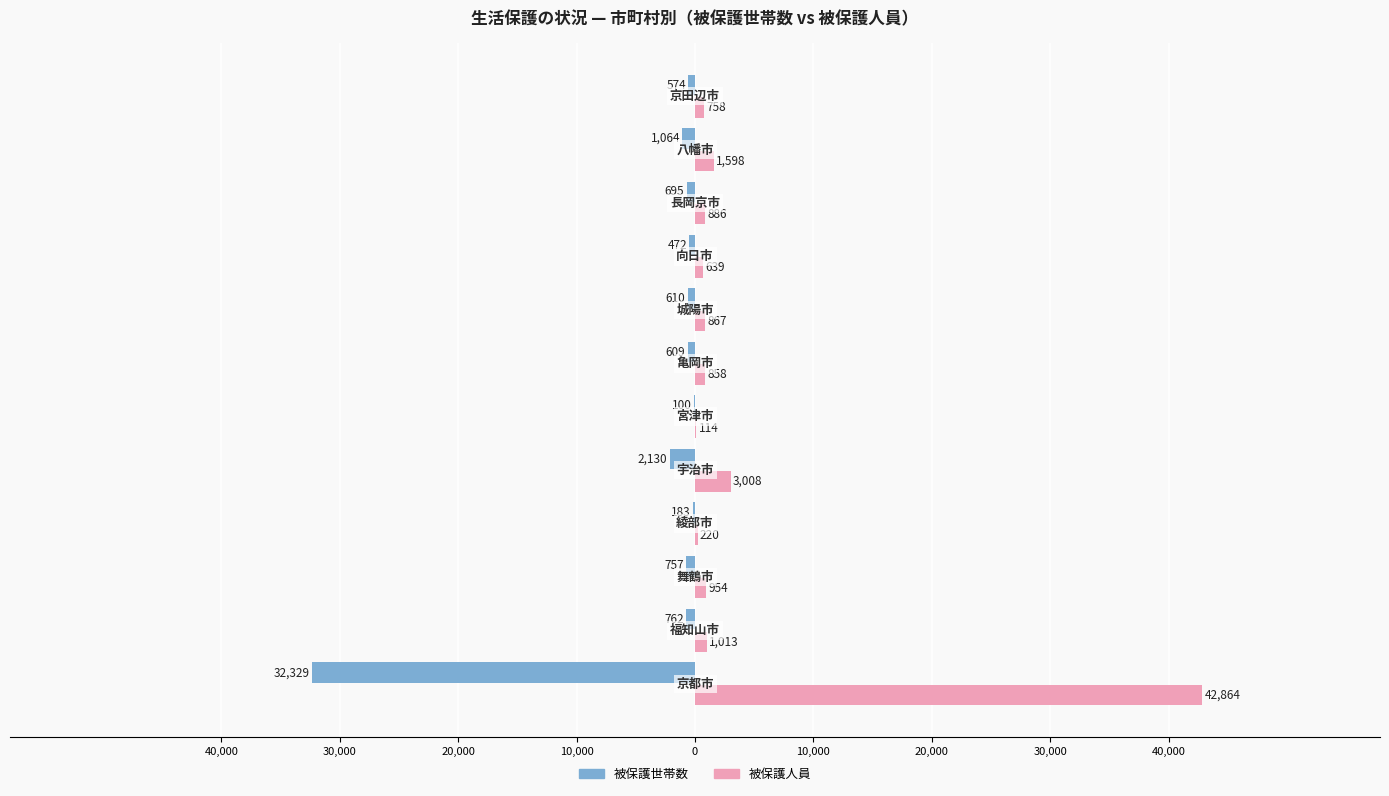

What is the greatest value displayed?

42864